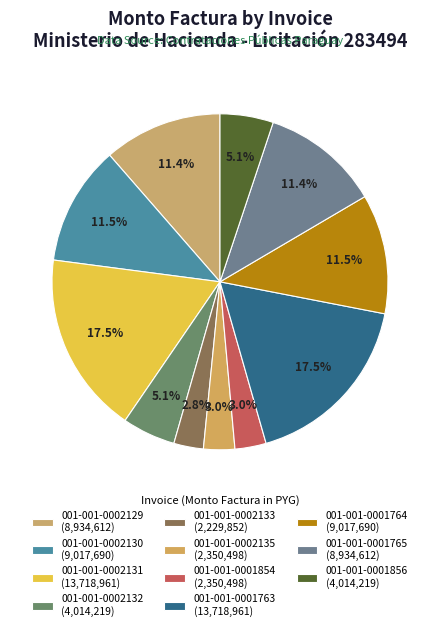

True or false: 001-001-0002133 accounts for 3% of the total.

True